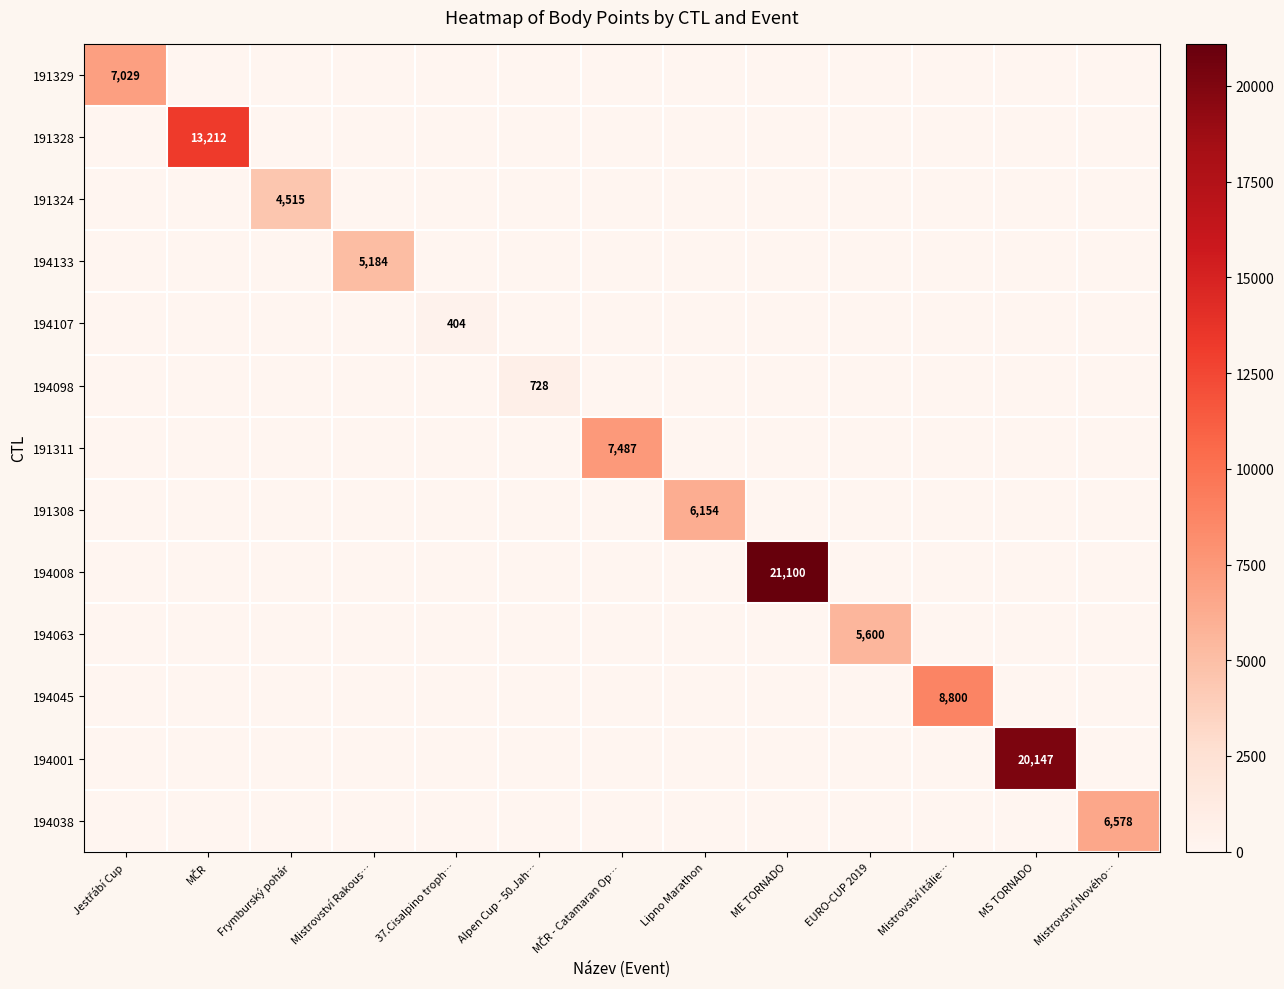

True or false: 194133 has a value of 0 at 37.Cisalpino troph….

True